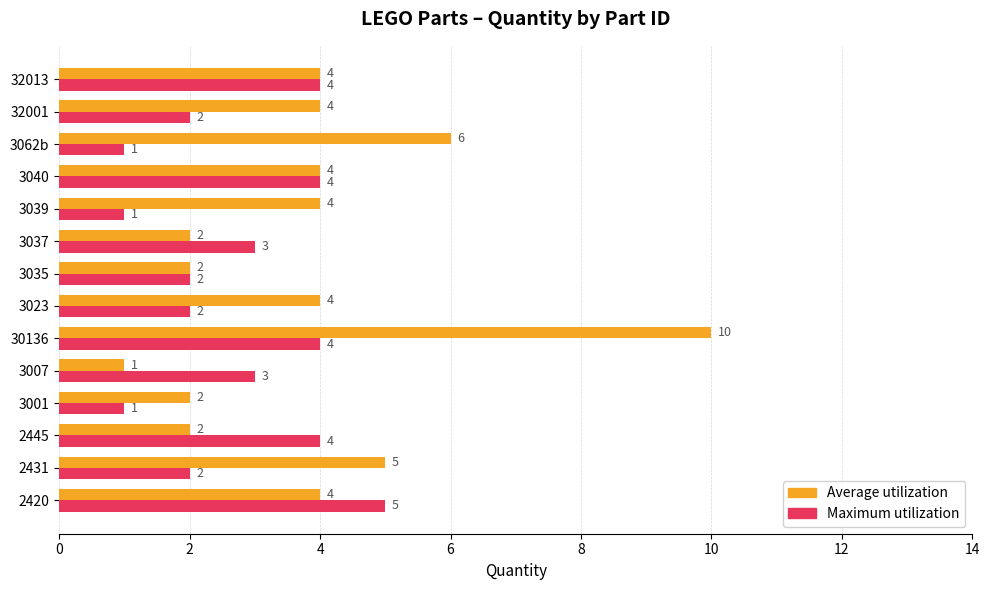

What is the greatest value displayed?

10